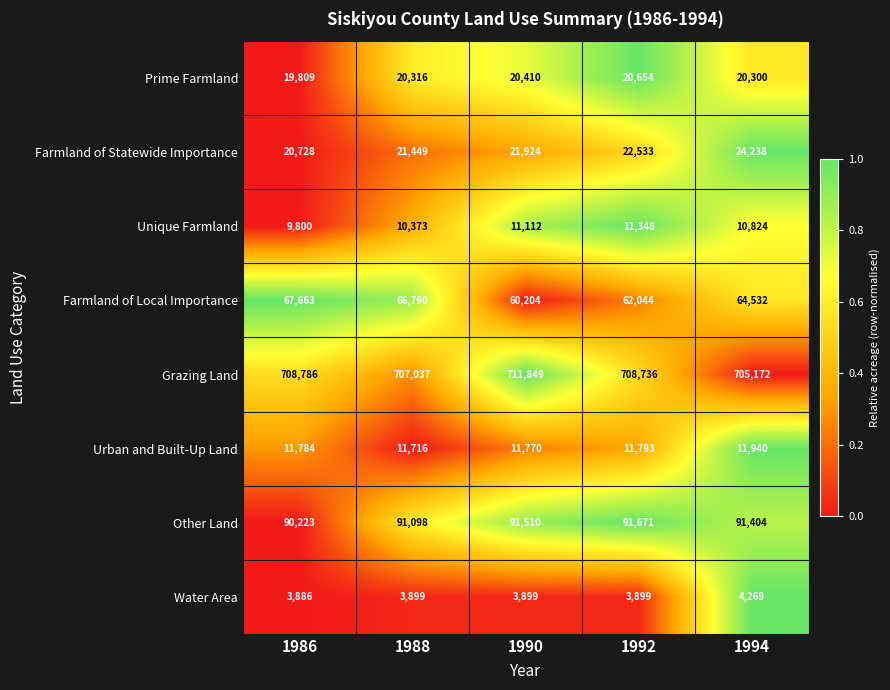

Count the Farmland of Local Importance values in the range 62044 to 66790.

3